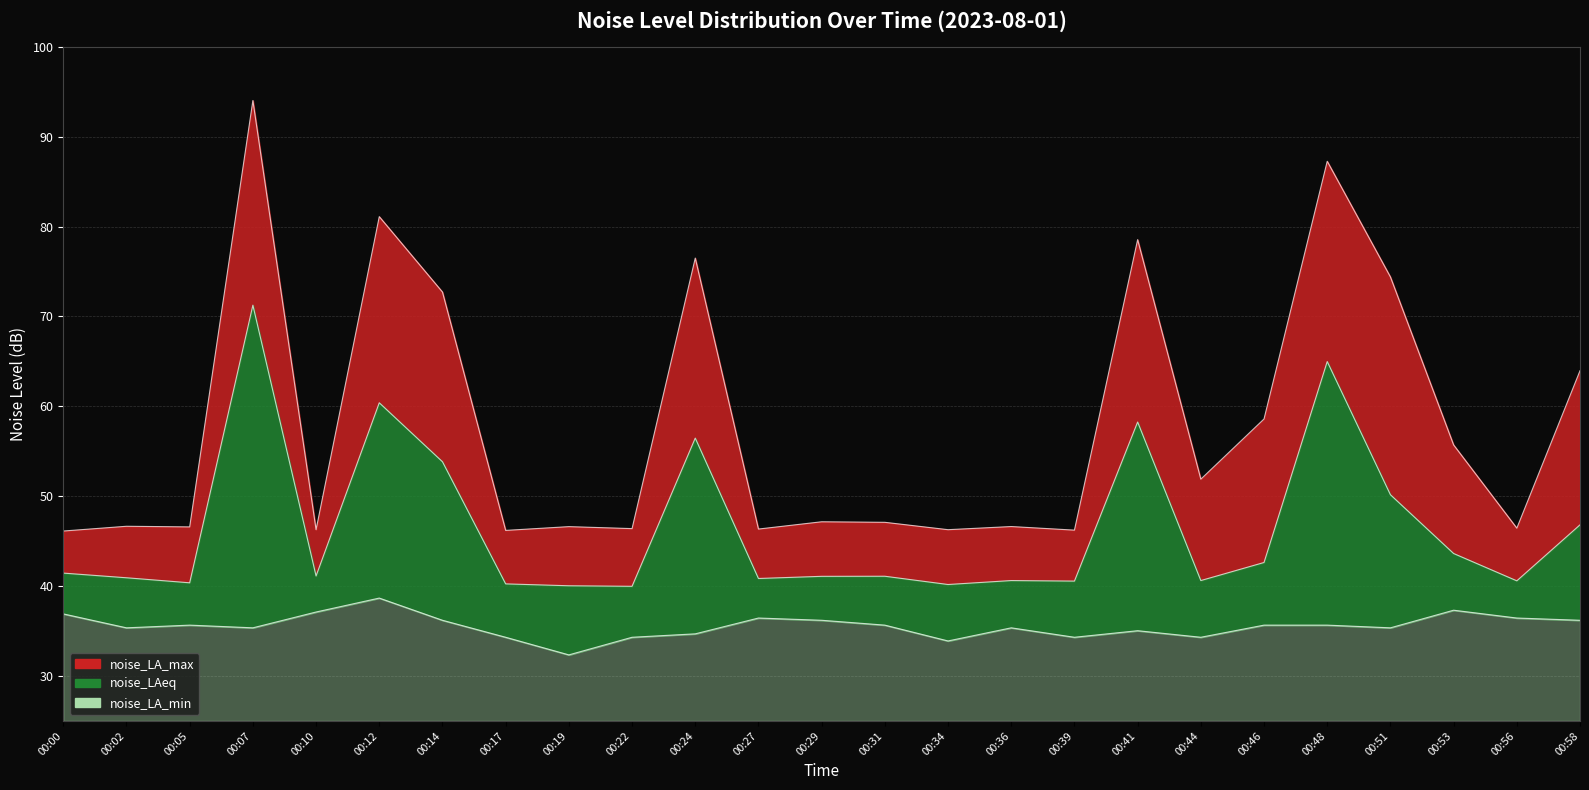

Reading left to right, extract all data points from this chart.

noise_LA_max: 00:00=46.1	00:02=46.7	00:05=46.6	00:07=94.0	00:10=46.3	00:12=81.1	00:14=72.7	00:17=46.2	00:19=46.6	00:22=46.4	00:24=76.5	00:27=46.4	00:29=47.2	00:31=47.1	00:34=46.3	00:36=46.6	00:39=46.2	00:41=78.5	00:44=51.9	00:46=58.6	00:48=87.3	00:51=74.4	00:53=55.7	00:56=46.5	00:58=64.0
noise_LAeq: 00:00=41.5	00:02=40.9	00:05=40.4	00:07=71.3	00:10=41.1	00:12=60.4	00:14=53.8	00:17=40.2	00:19=40.0	00:22=40.0	00:24=56.5	00:27=40.9	00:29=41.1	00:31=41.1	00:34=40.2	00:36=40.6	00:39=40.6	00:41=58.3	00:44=40.6	00:46=42.6	00:48=65.0	00:51=50.2	00:53=43.6	00:56=40.6	00:58=46.8
noise_LA_min: 00:00=36.9	00:02=35.4	00:05=35.7	00:07=35.4	00:10=37.1	00:12=38.7	00:14=36.2	00:17=34.3	00:19=32.4	00:22=34.3	00:24=34.7	00:27=36.5	00:29=36.2	00:31=35.7	00:34=33.9	00:36=35.4	00:39=34.3	00:41=35.0	00:44=34.3	00:46=35.7	00:48=35.7	00:51=35.4	00:53=37.3	00:56=36.5	00:58=36.2